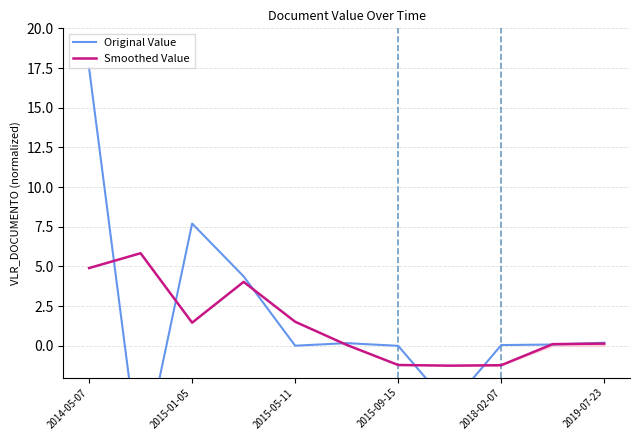

Does the chart have visible grid lines?

Yes